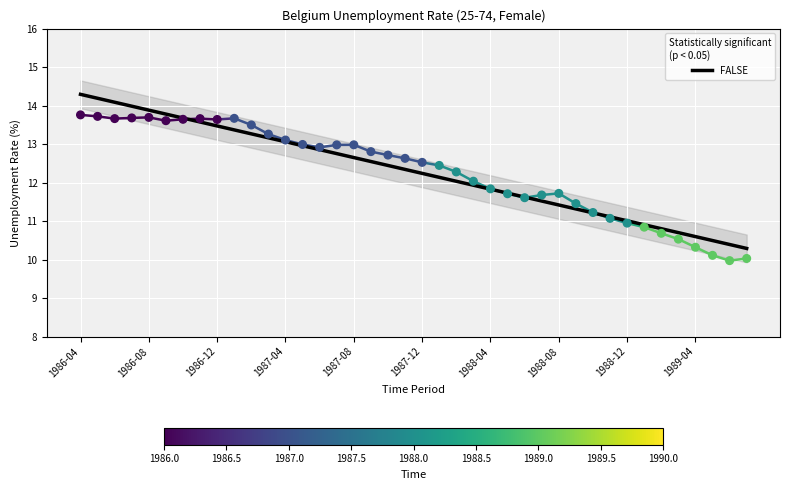

What is the ratio of the value at 1987-08 to the value at 1987-09?

1.0